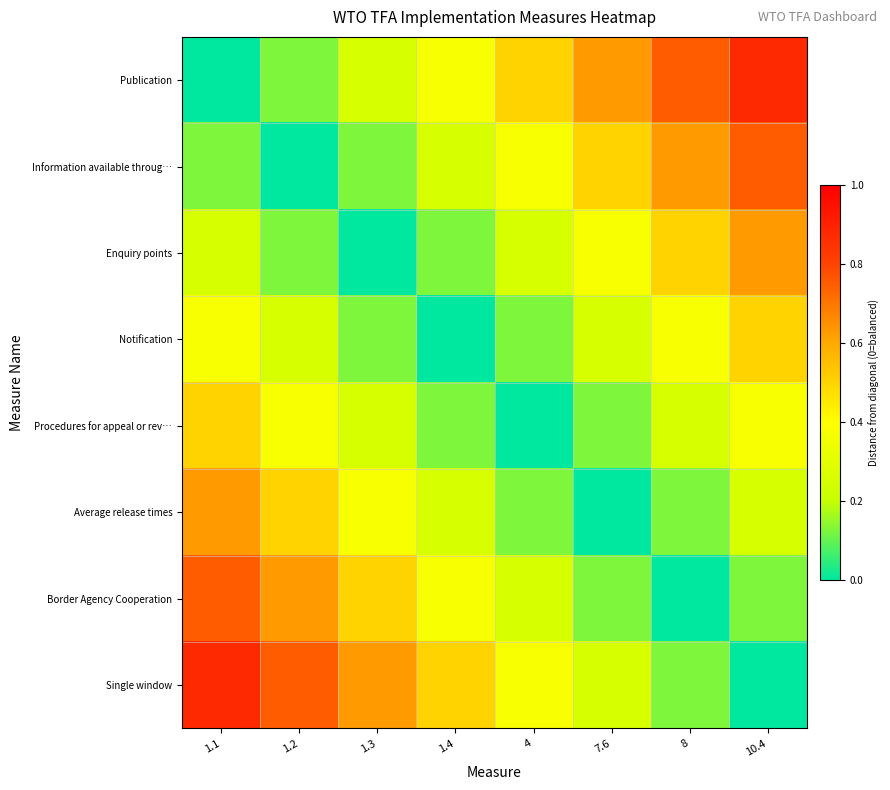

At which category does the chart reach its minimum across all series?

1.1